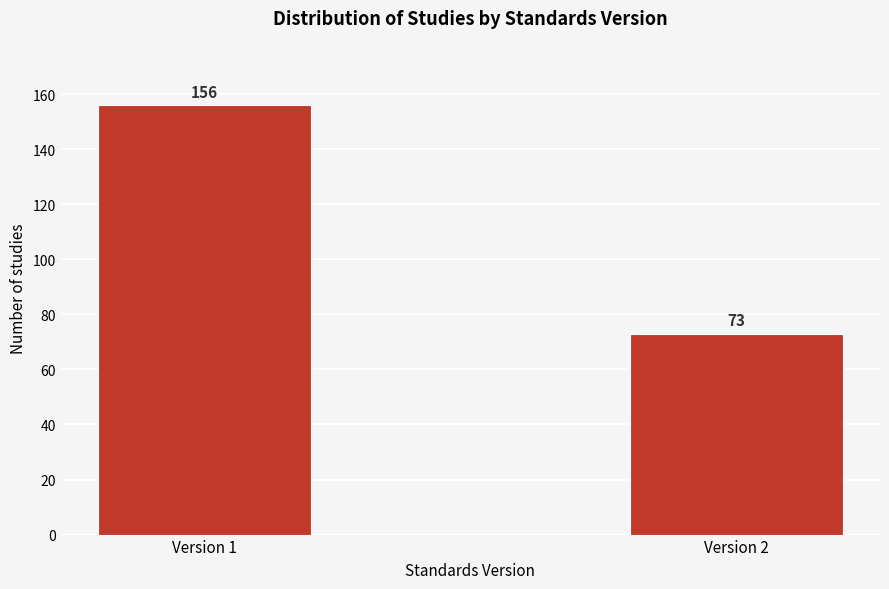

Reading right to left, list all the values displayed in this chart.

Version 2=73	Version 1=156